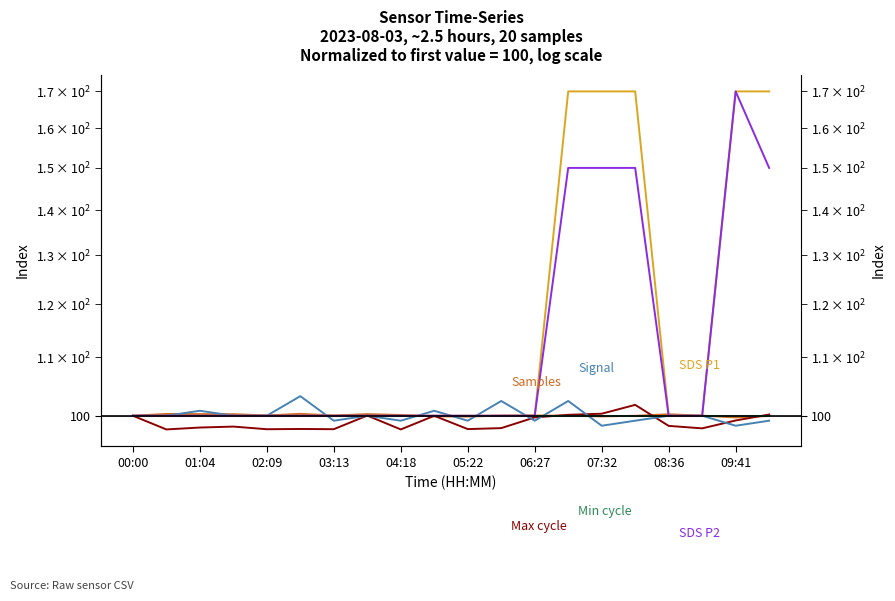

What is the value of the SDS P1 point at the 20th from the left?

170.0